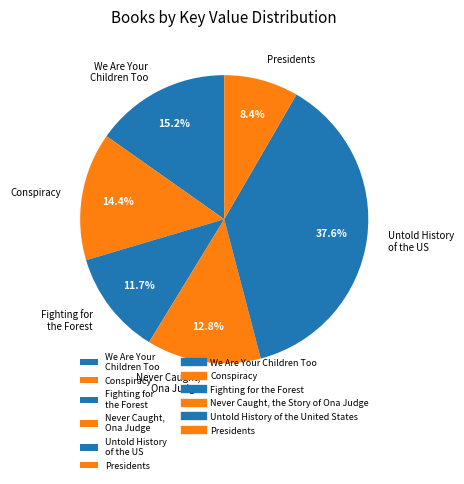

To the nearest percent, what is the average slice percentage?

17%